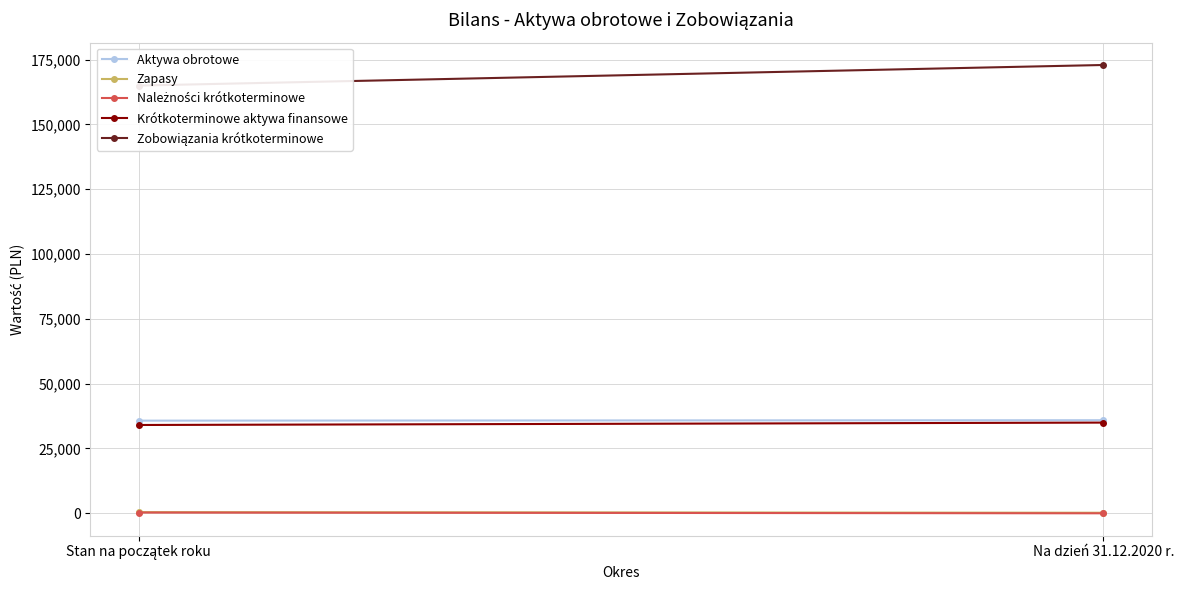

What is the difference between the Zobowiązania krótkoterminowe values at Na dzień 31.12.2020 r. and Stan na początek roku?

7938.5